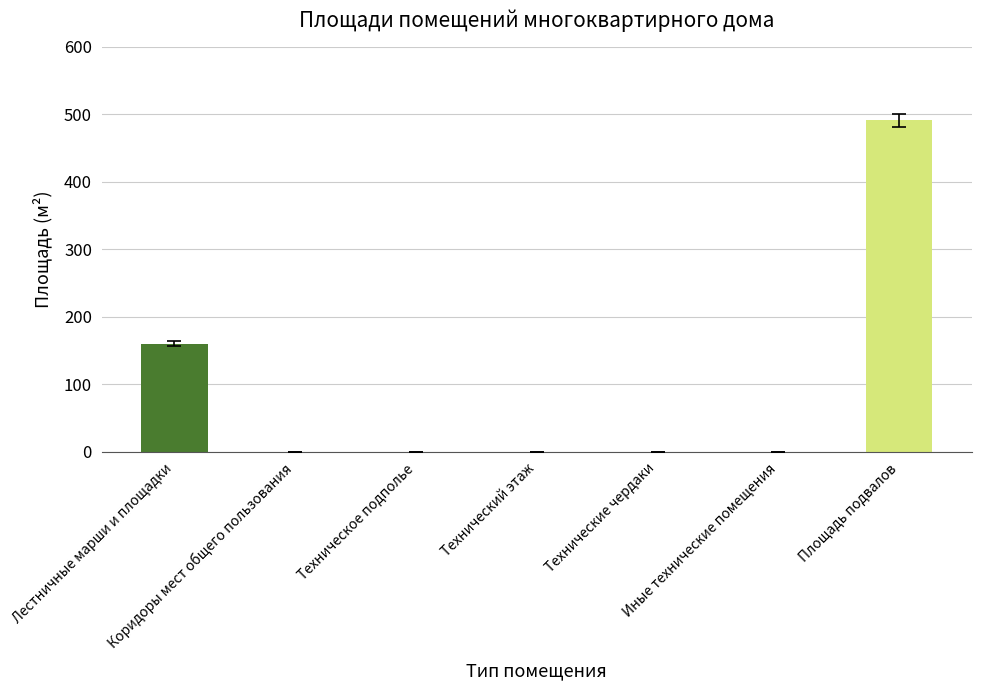

What is the maximum value shown in the chart?

491.2